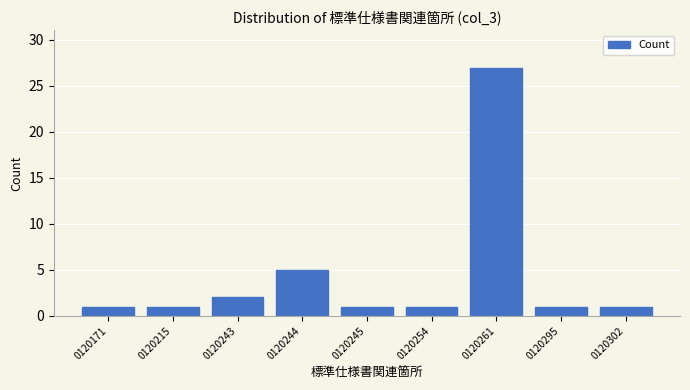

Reading left to right, what are all the values shown in this chart?

0120171=1	0120215=1	0120243=2	0120244=5	0120245=1	0120254=1	0120261=27	0120295=1	0120302=1